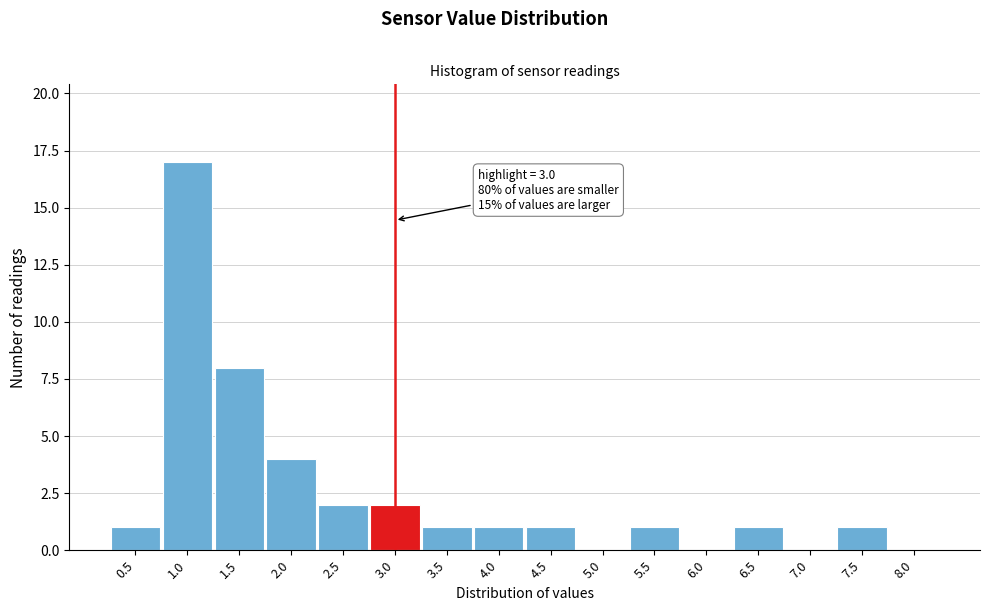

Reading right to left, extract all data points from this chart.

8.0=0	7.5=1	7.0=0	6.5=1	6.0=0	5.5=1	5.0=0	4.5=1	4.0=1	3.5=1	3.0=2	2.5=2	2.0=4	1.5=8	1.0=17	0.5=1